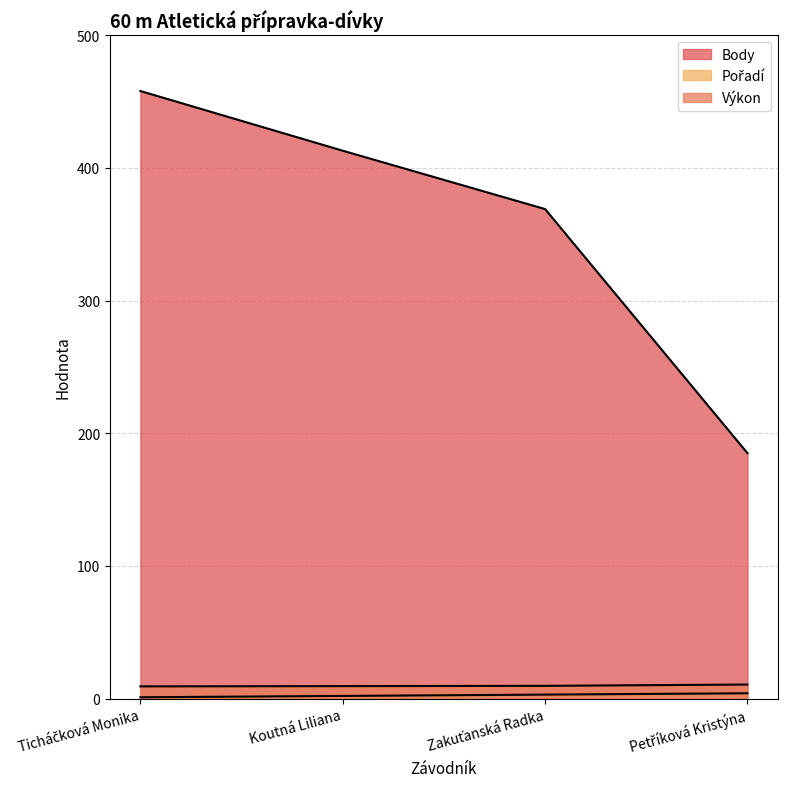

Between Koutná Liliana and Zakuťanská Radka, which is larger?

Zakuťanská Radka